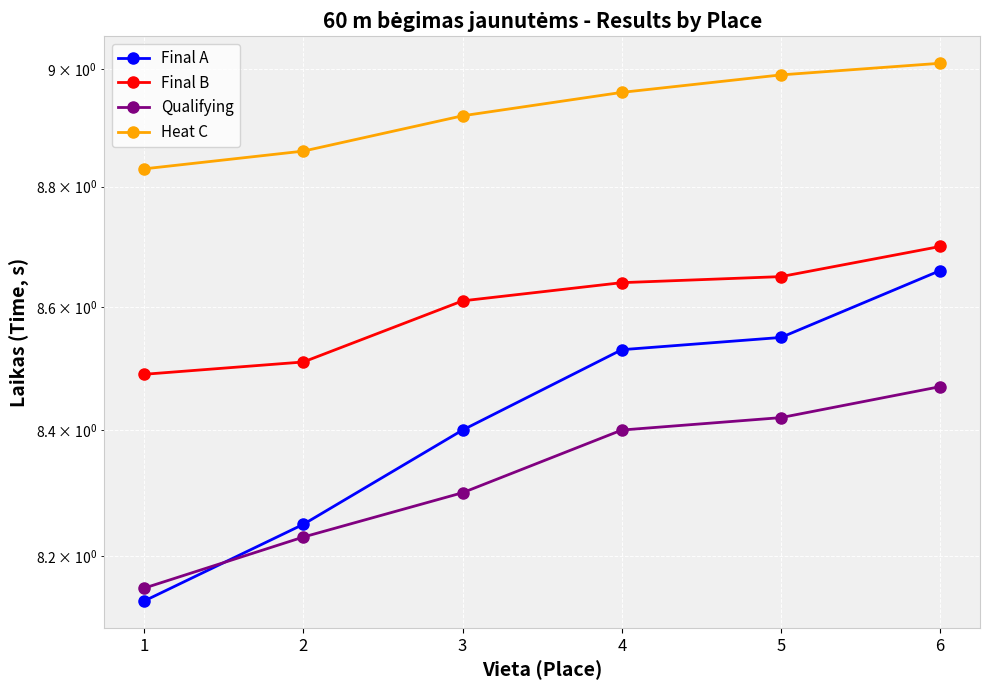

True or false: Qualifying and Final B intersect in this chart.

False